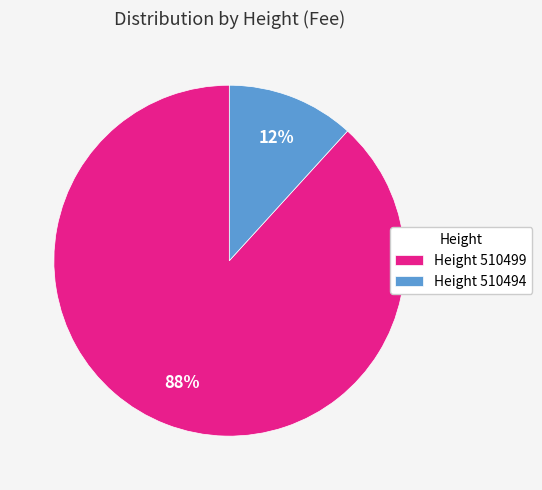

What is the majority slice?

Height 510499